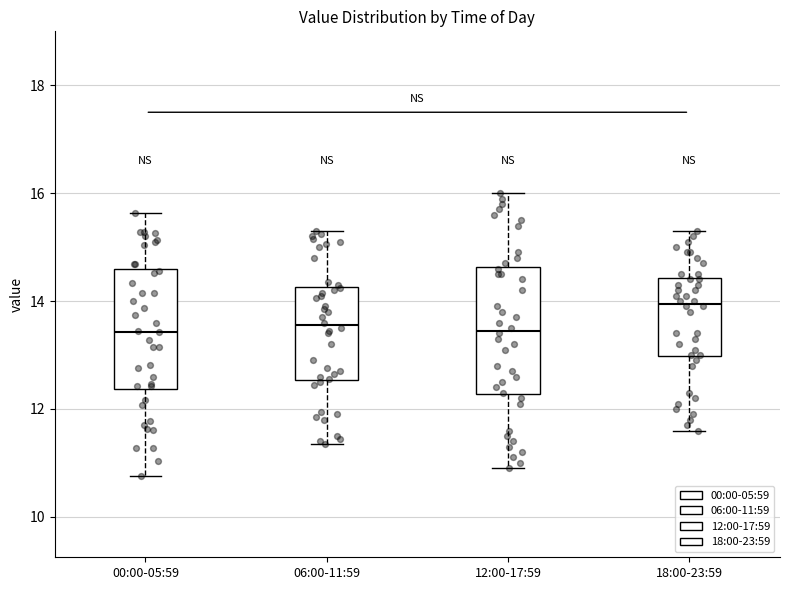

Which box has the highest median line?

18:00-23:59